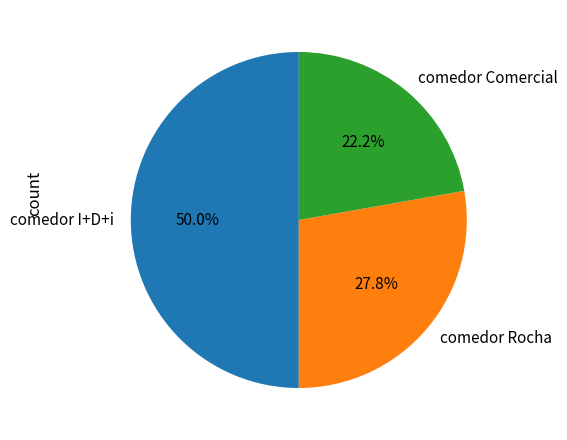

How many slices are in this pie chart?

3